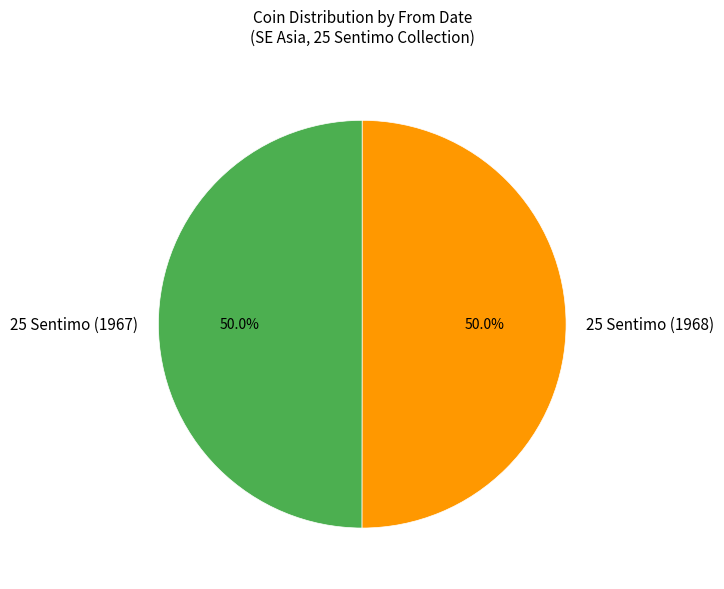

What percentage is NOT represented by 25 Sentimo (1968)?

50.0%